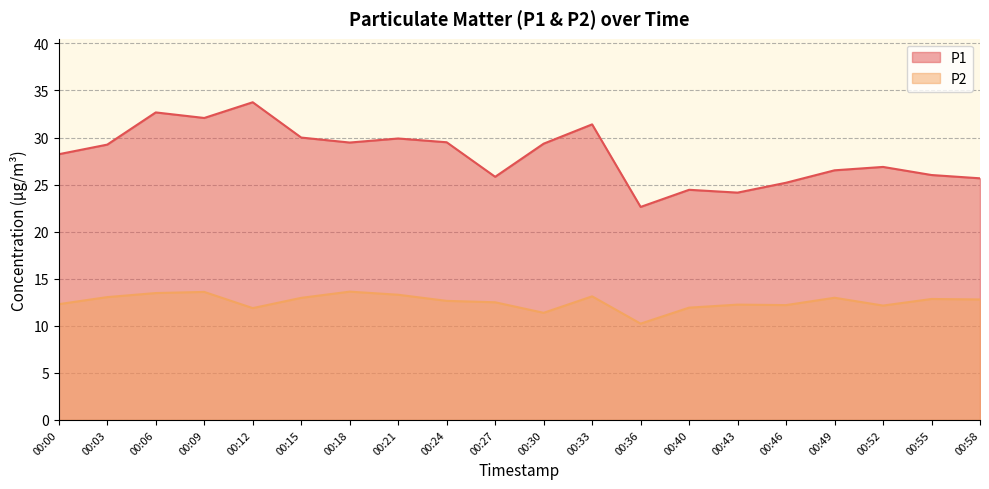

Which category has the lowest value across all series?

00:36